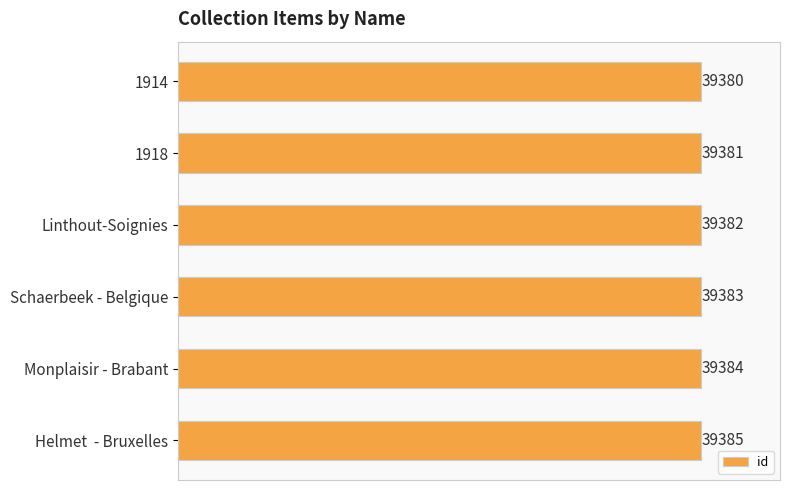

What is the sum of all values?

236295